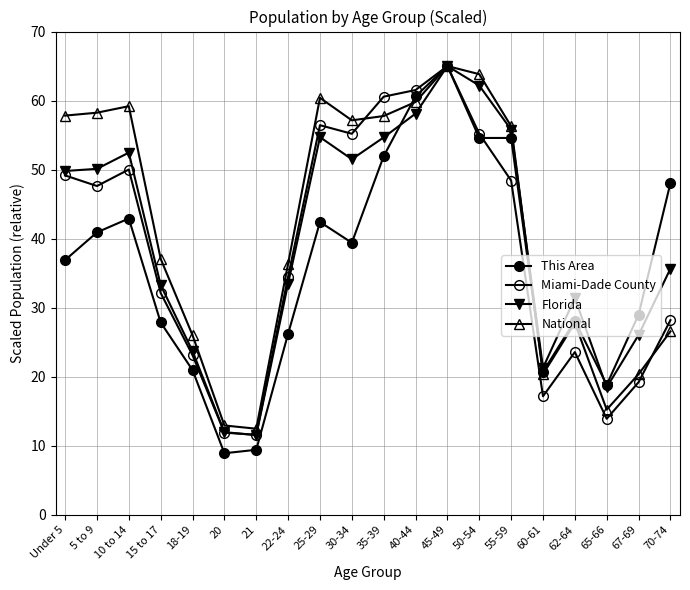

How many intersections are there between This Area and Miami-Dade County?

1